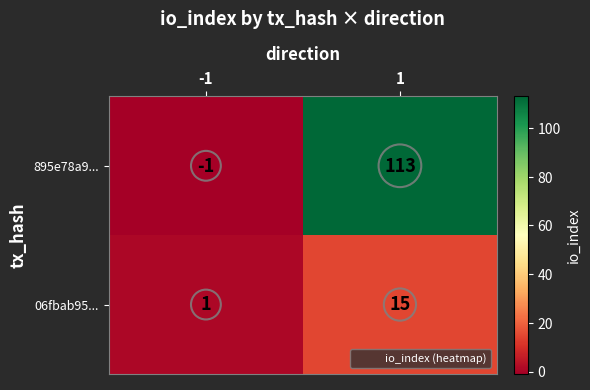

Reading left to right, extract all data points from this chart.

895e78a9...: -1=-1	1=113
06fbab95...: -1=1	1=15